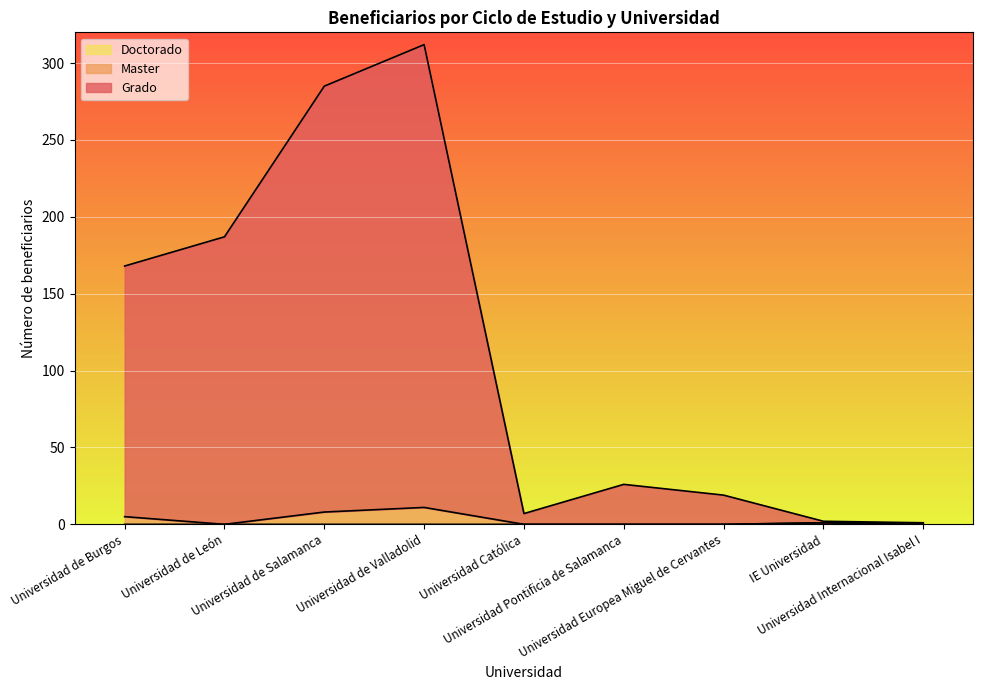

Reading left to right, extract all data points from this chart.

Grado: Universidad de Burgos=168	Universidad de León=187	Universidad de Salamanca=285	Universidad de Valladolid=312	Universidad Católica=7	Universidad Pontificia de Salamanca=26	Universidad Europea Miguel de Cervantes=19	IE Universidad=2	Universidad Internacional Isabel I=1
Master: Universidad de Burgos=5	Universidad de León=0	Universidad de Salamanca=8	Universidad de Valladolid=11	Universidad Católica=0	Universidad Pontificia de Salamanca=0	Universidad Europea Miguel de Cervantes=0	IE Universidad=1	Universidad Internacional Isabel I=1
Doctorado: Universidad de Burgos=0	Universidad de León=0	Universidad de Salamanca=0	Universidad de Valladolid=0	Universidad Católica=0	Universidad Pontificia de Salamanca=0	Universidad Europea Miguel de Cervantes=0	IE Universidad=1	Universidad Internacional Isabel I=0